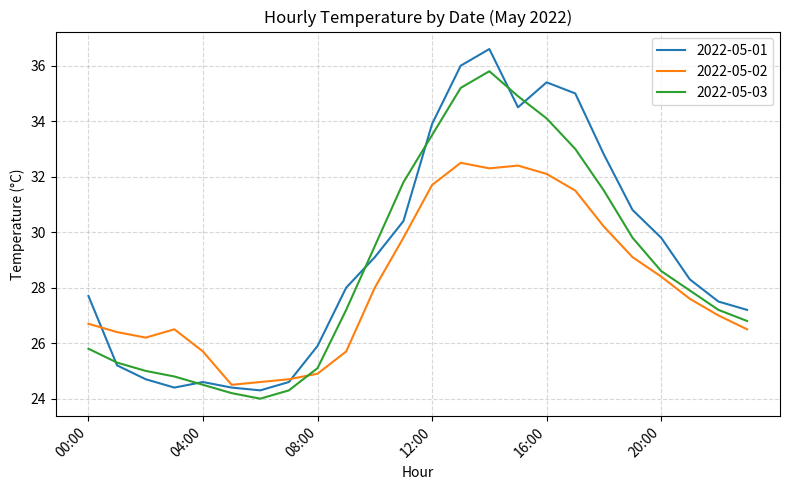

What is the minimum value shown in the chart?

24.0